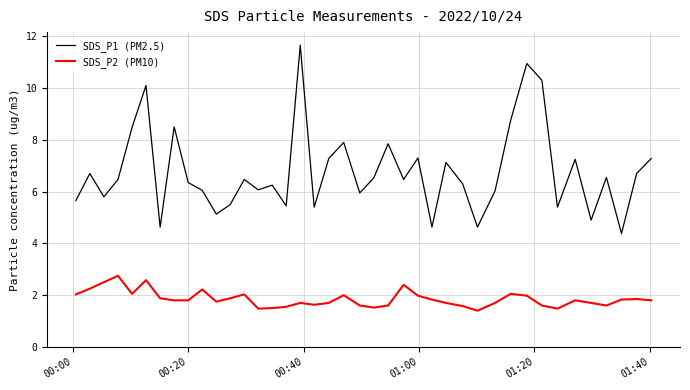

Which series has the largest total across all categories?

SDS_P1 (PM2.5)